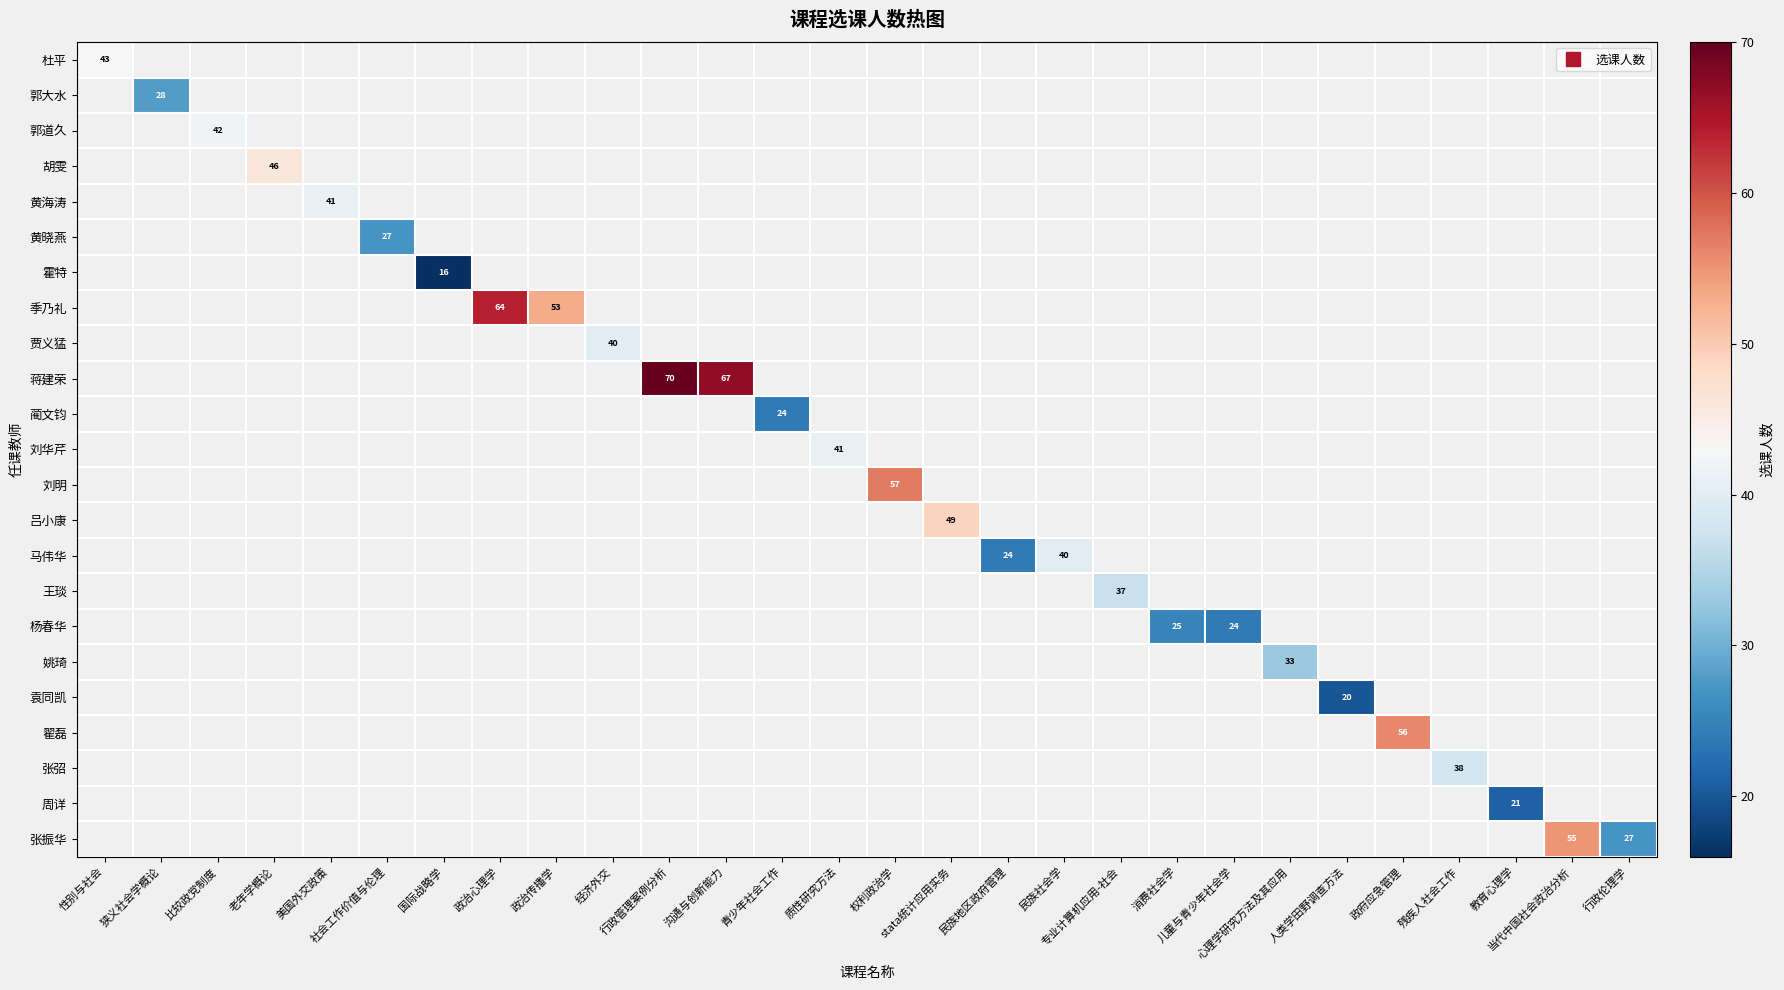

How many series are shown in this chart?

23